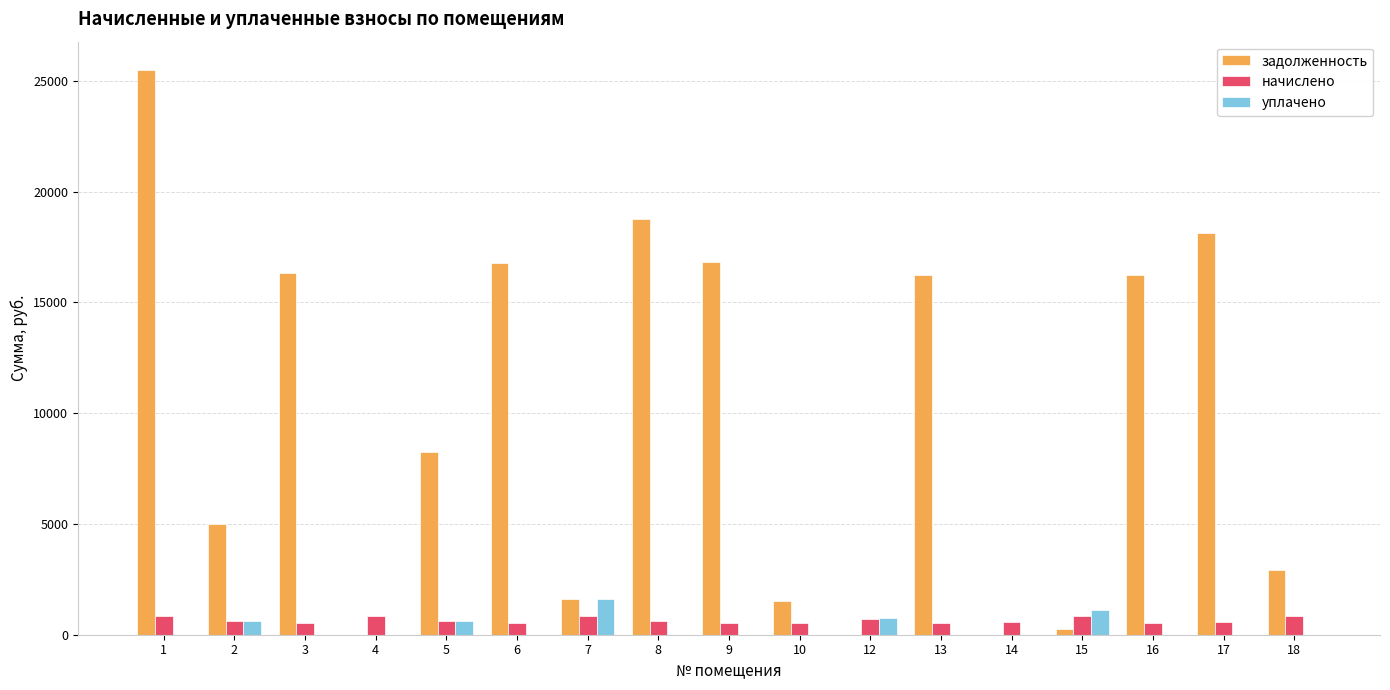

The value of задолженность at 18 is 1280.6. True or false?

False